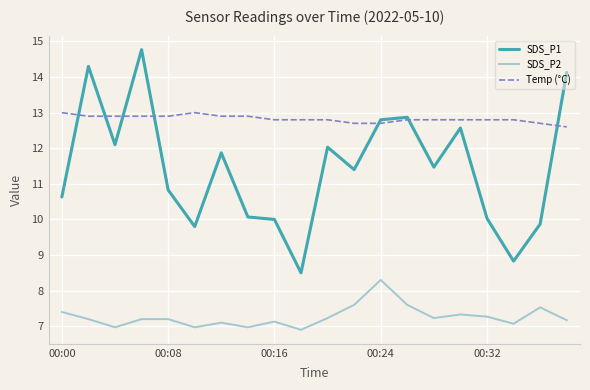

Rank the series by their maximum value, from highest to lowest.

SDS_P1, Temp (°C), SDS_P2